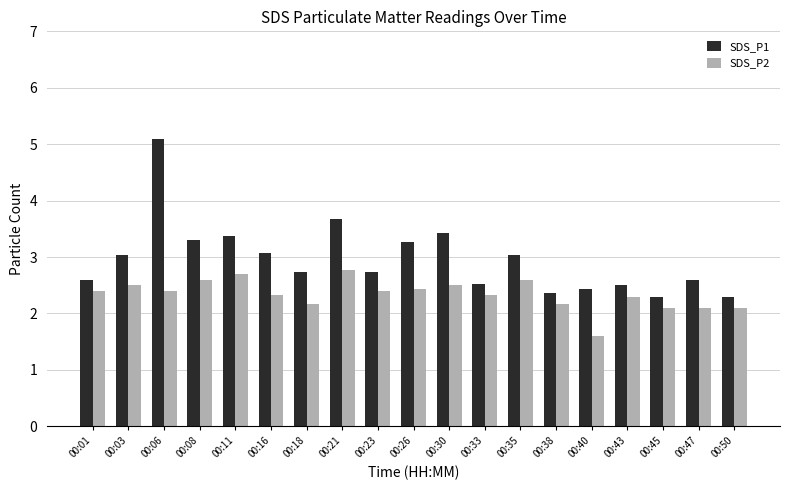

The SDS_P1 series shows 4.9 at 00:11. True or false?

False